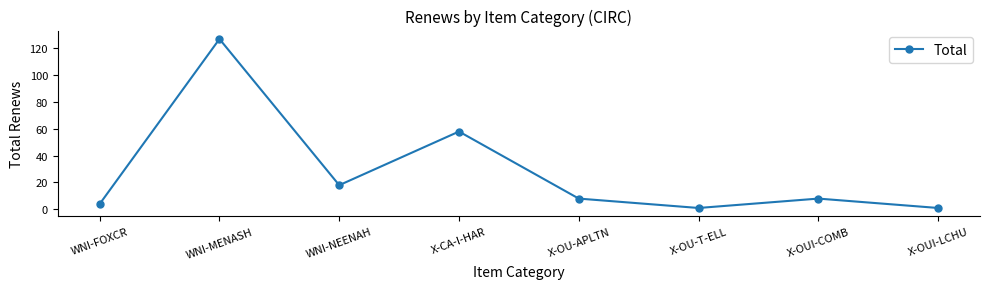

What is the label of the 8th point from the right?

WNI-FOXCR